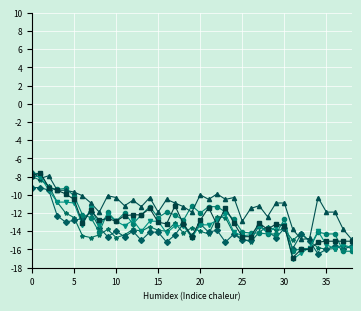

What is the maximum value shown in the chart?

-7.5